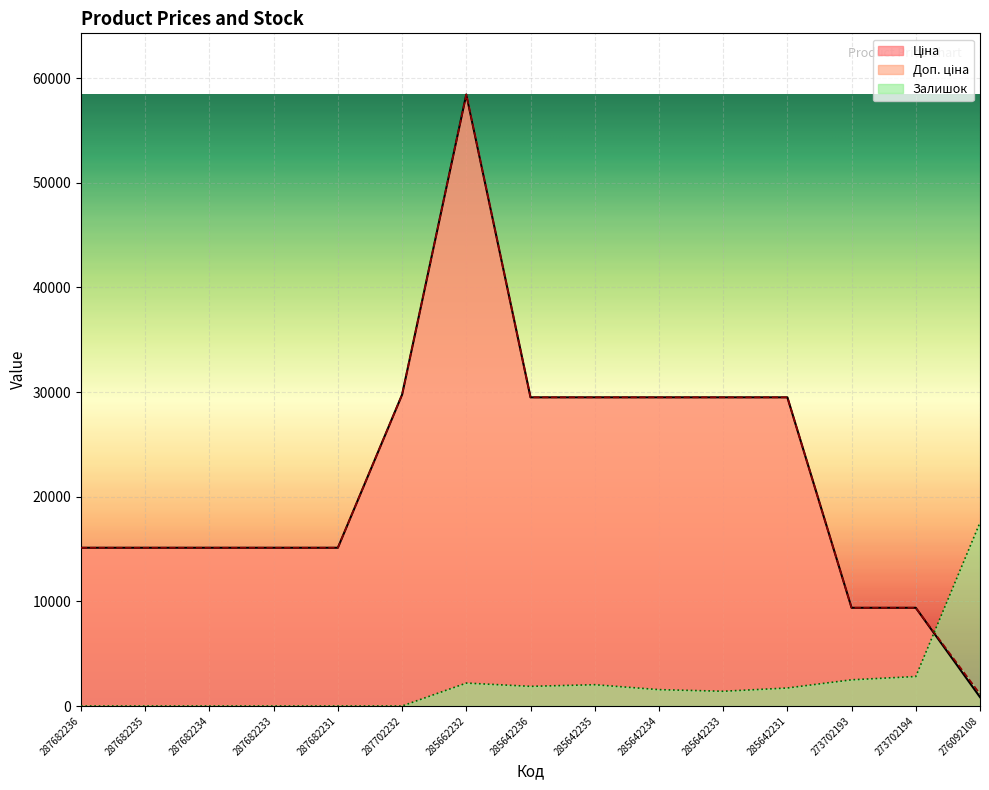

How many data points does each series have?

15